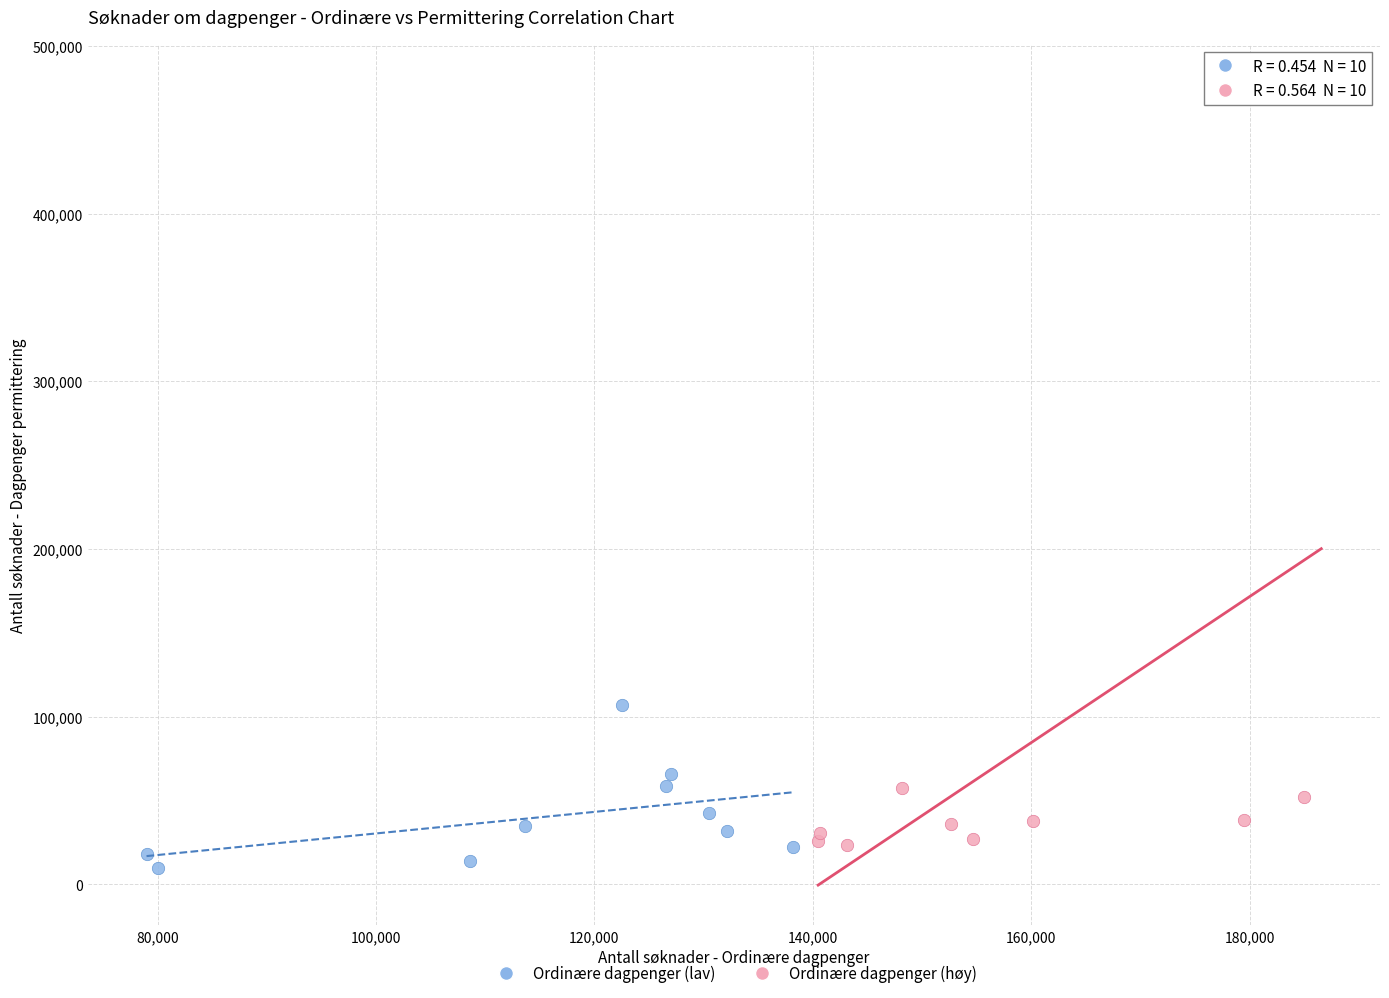

Which series contains the lowest Y value?

Ordinære dagpenger (lav)